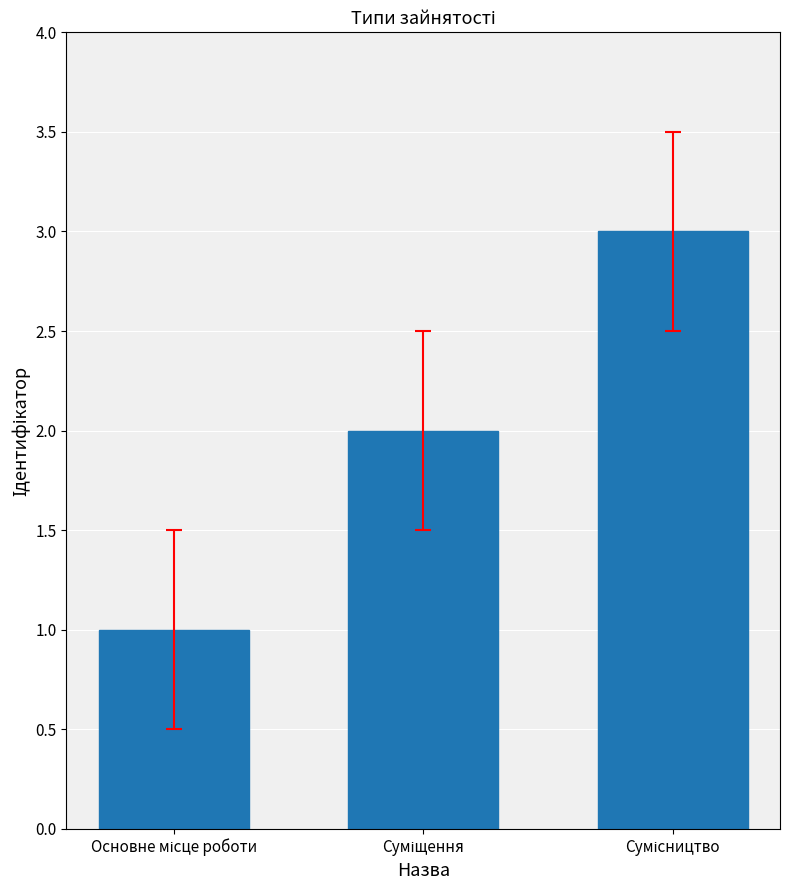

How many distinct data groups are displayed?

1